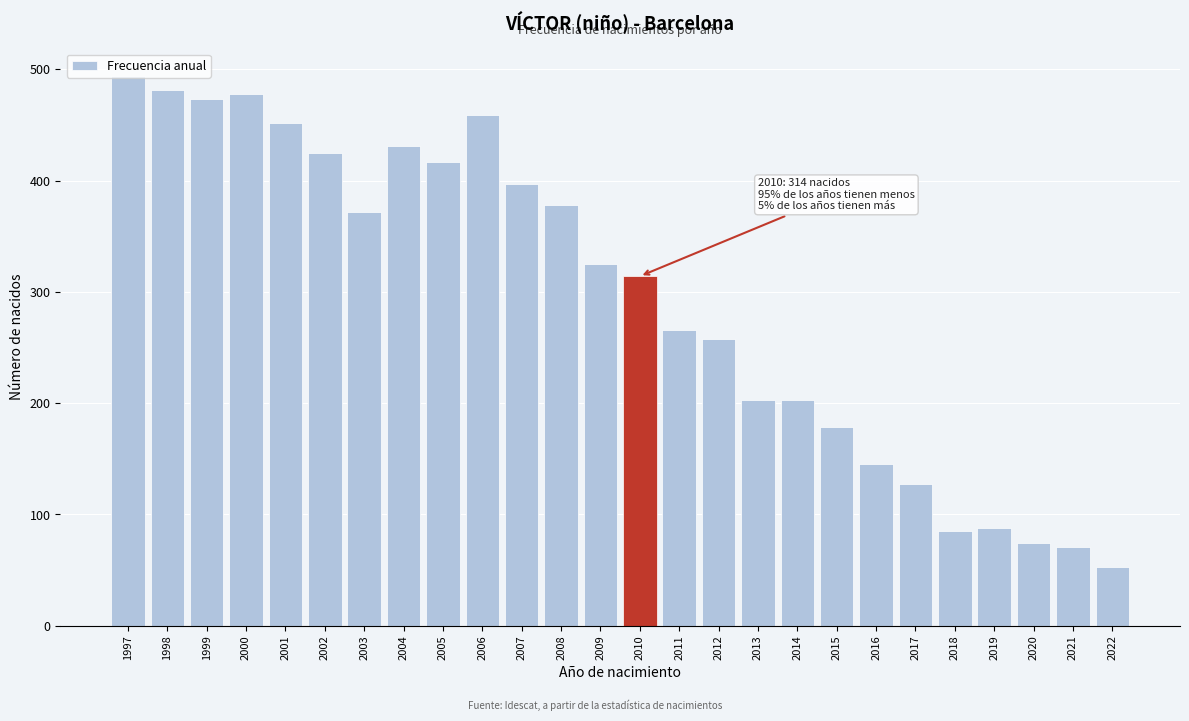

Which label corresponds to the largest value in the chart?

1997